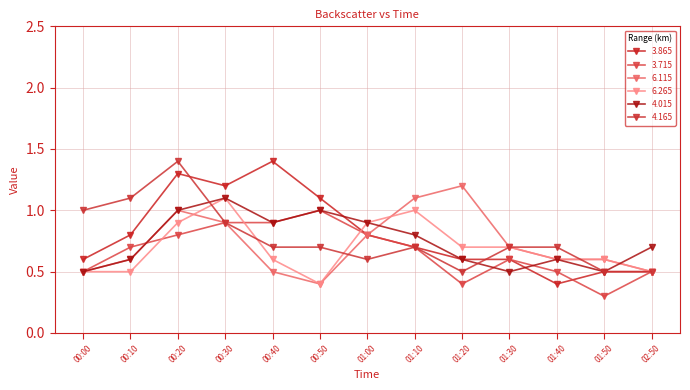

Is it true that 6.265 equals 0.4 at 00:50?

True